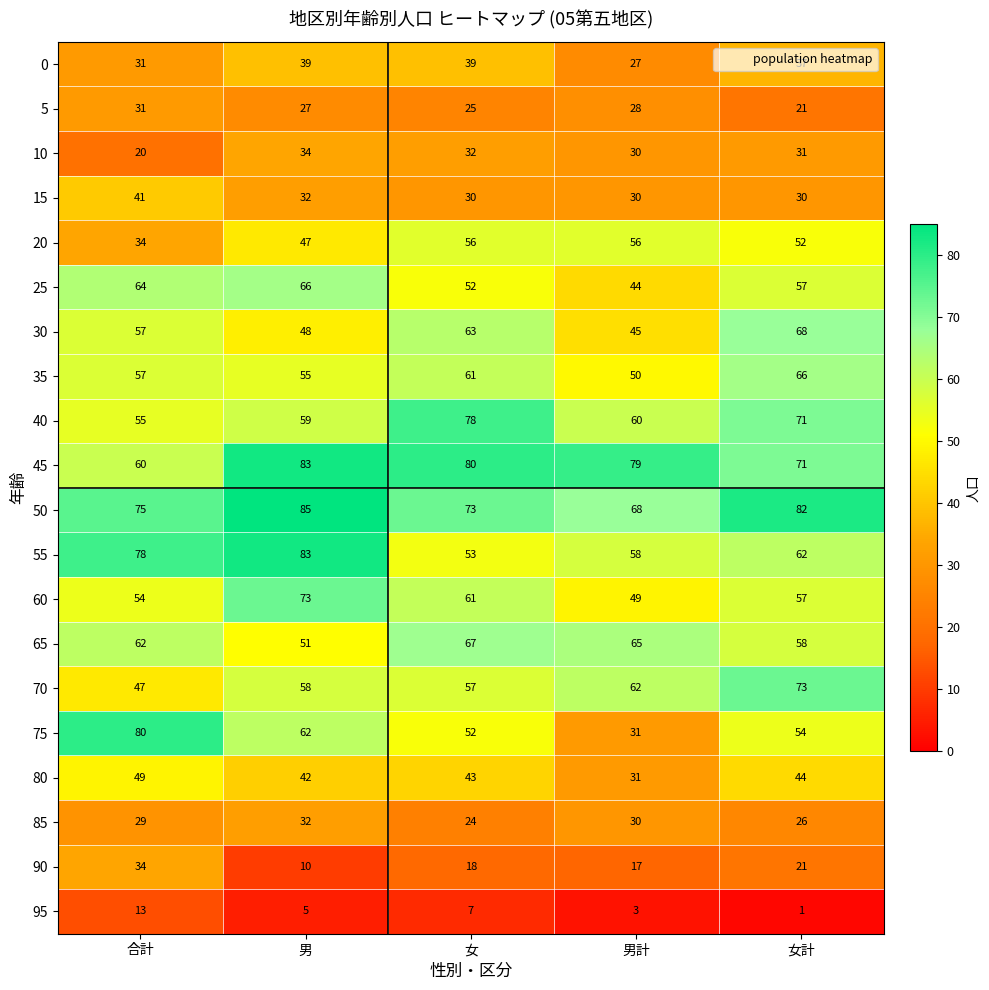

At which label does 25 first exceed 57?

合計